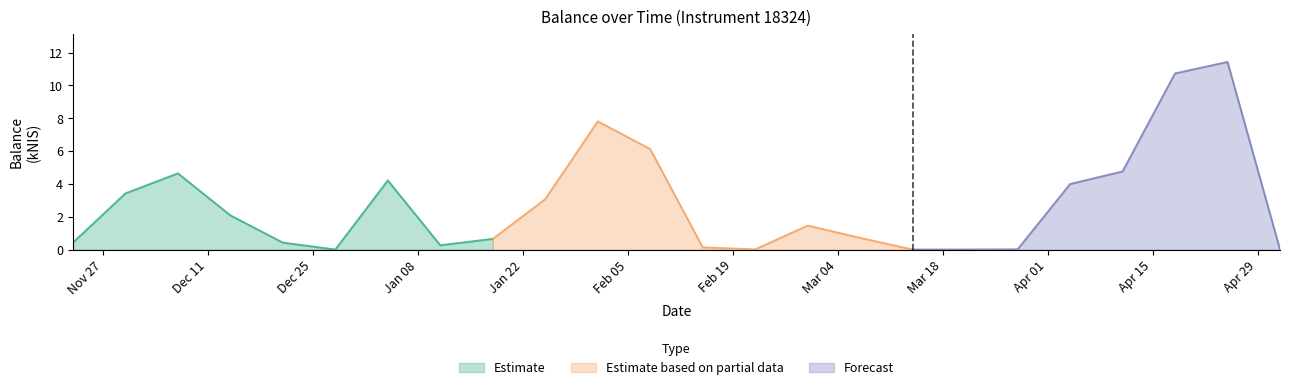

Rank the categories by value from highest to lowest.

2024-04-25, 2024-04-18, 2024-02-01, 2024-02-08, 2024-04-11, 2023-12-07, 2024-01-04, 2024-04-04, 2023-11-30, 2024-01-25, 2023-12-14, 2024-02-29, 2024-03-07, 2024-01-18, 2023-11-23, 2023-12-21, 2024-01-11, 2024-02-15, 2024-02-22, 2024-03-28, 2023-12-28, 2024-03-14, 2024-03-21, 2024-05-02